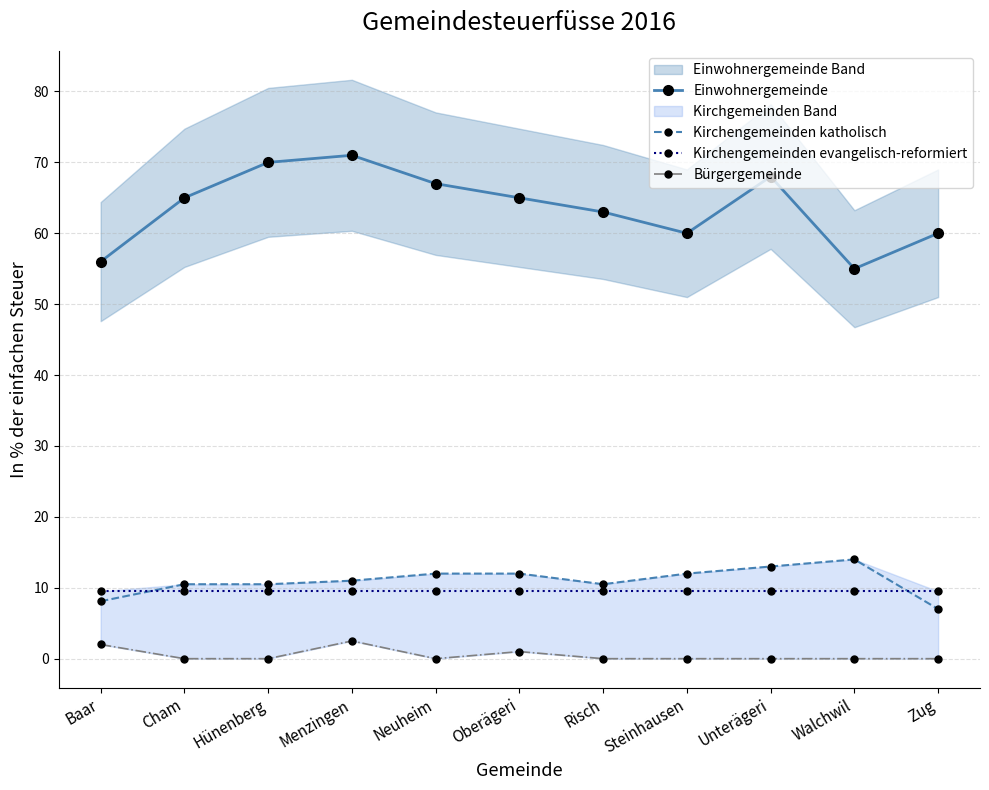

Count the number of categories in the chart.

11